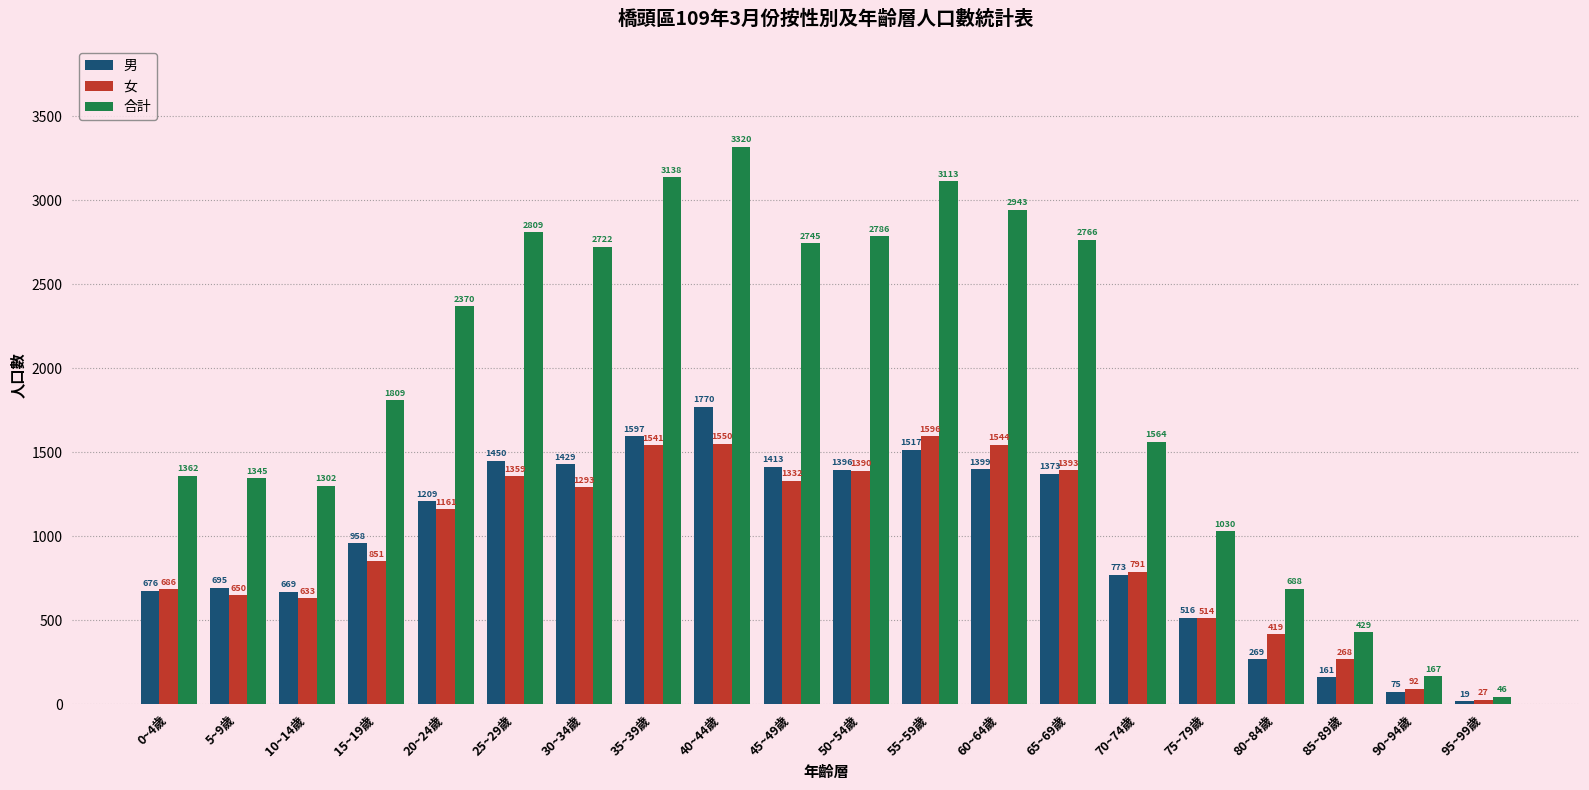

What is the maximum value for 男?

1770